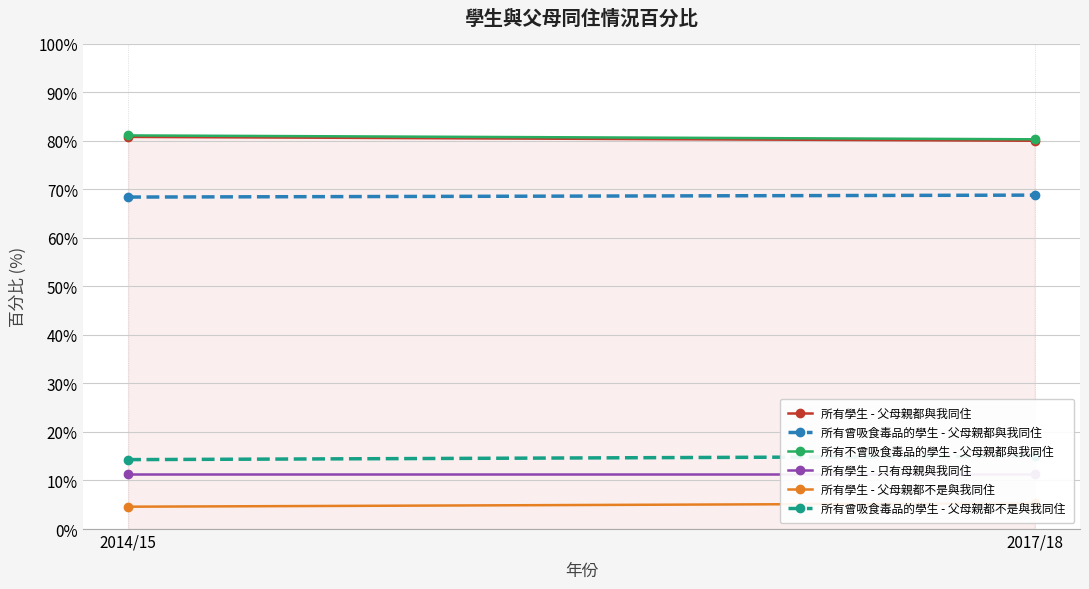

The 所有學生 - 只有母親與我同住 series shows 2.5 at 2017/18. True or false?

False